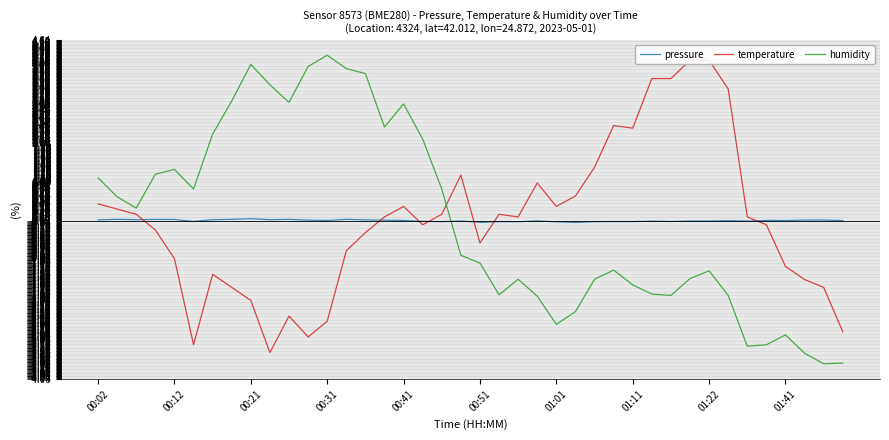

The temperature series shows 0.2 at 25. True or false?

False